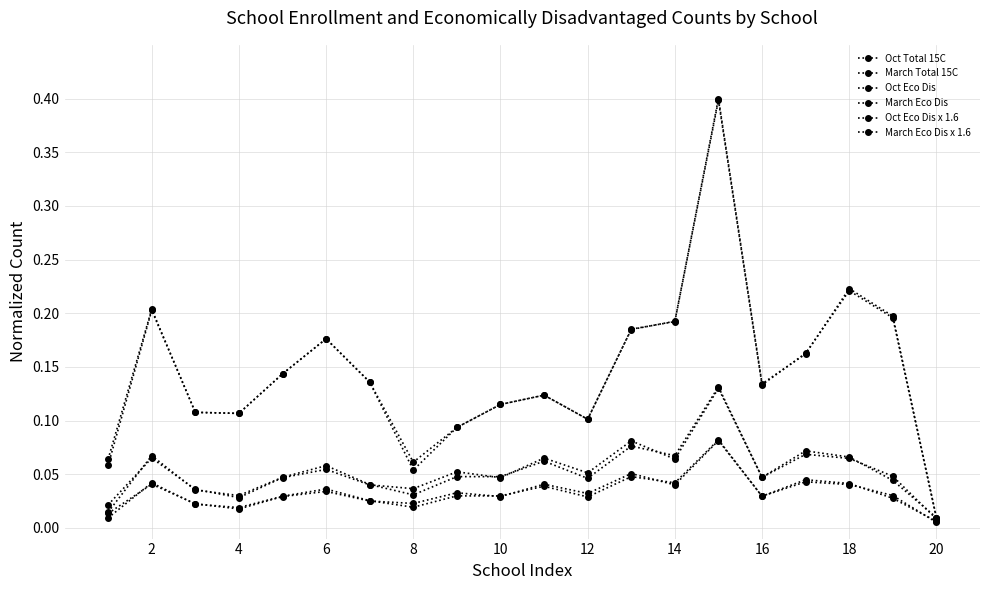

Which series has the largest range (max minus min)?

Oct Total 15C